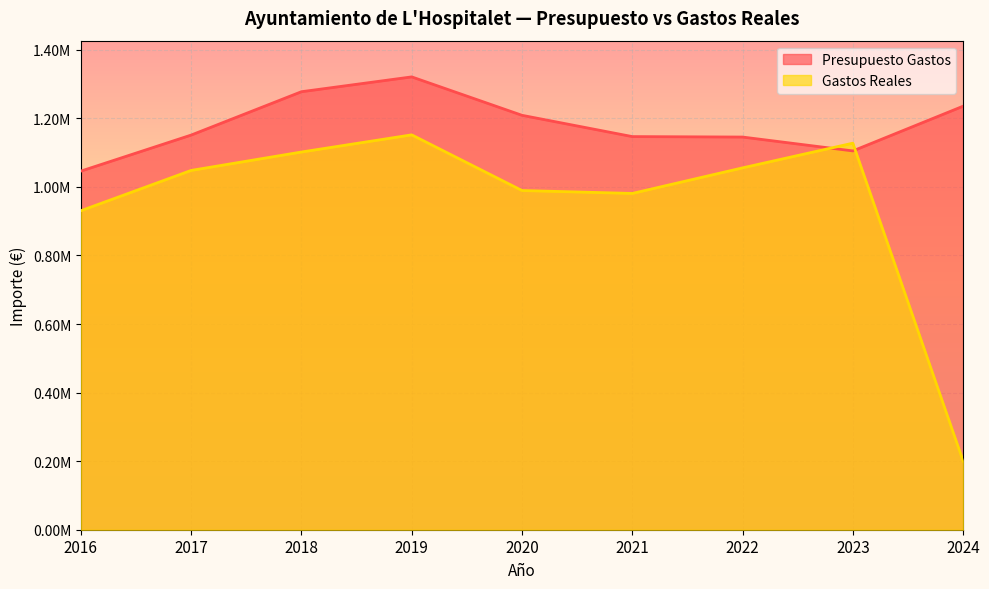

At which category does Presupuesto Gastos reach its first local valley?

2023